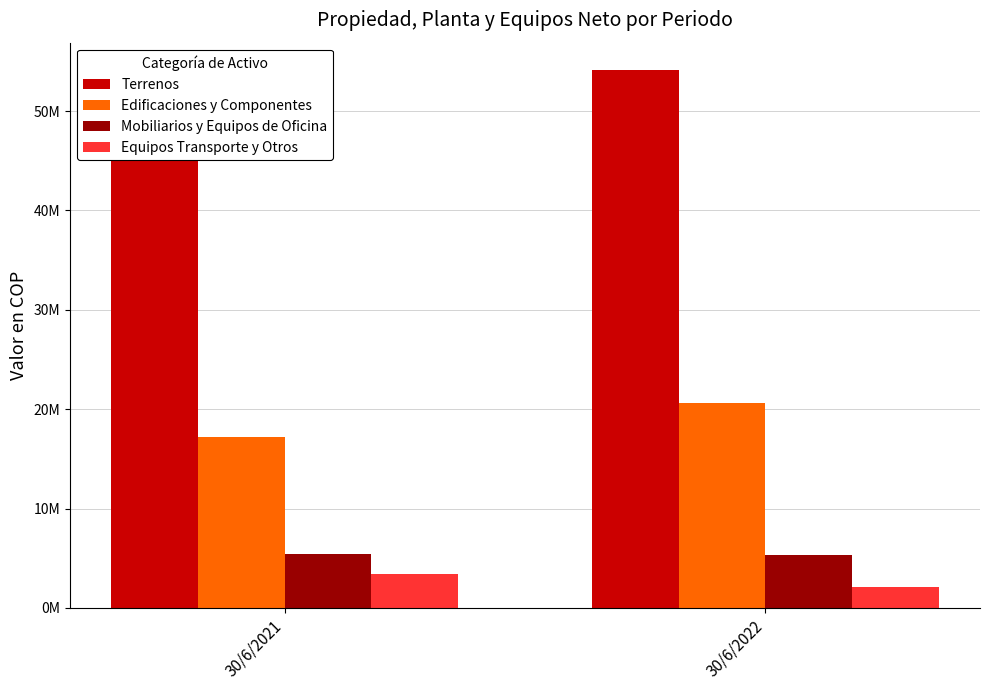

What are all the series names shown in the legend?

Terrenos, Edificaciones y Componentes, Mobiliarios y Equipos de Oficina, Equipos Transporte y Otros